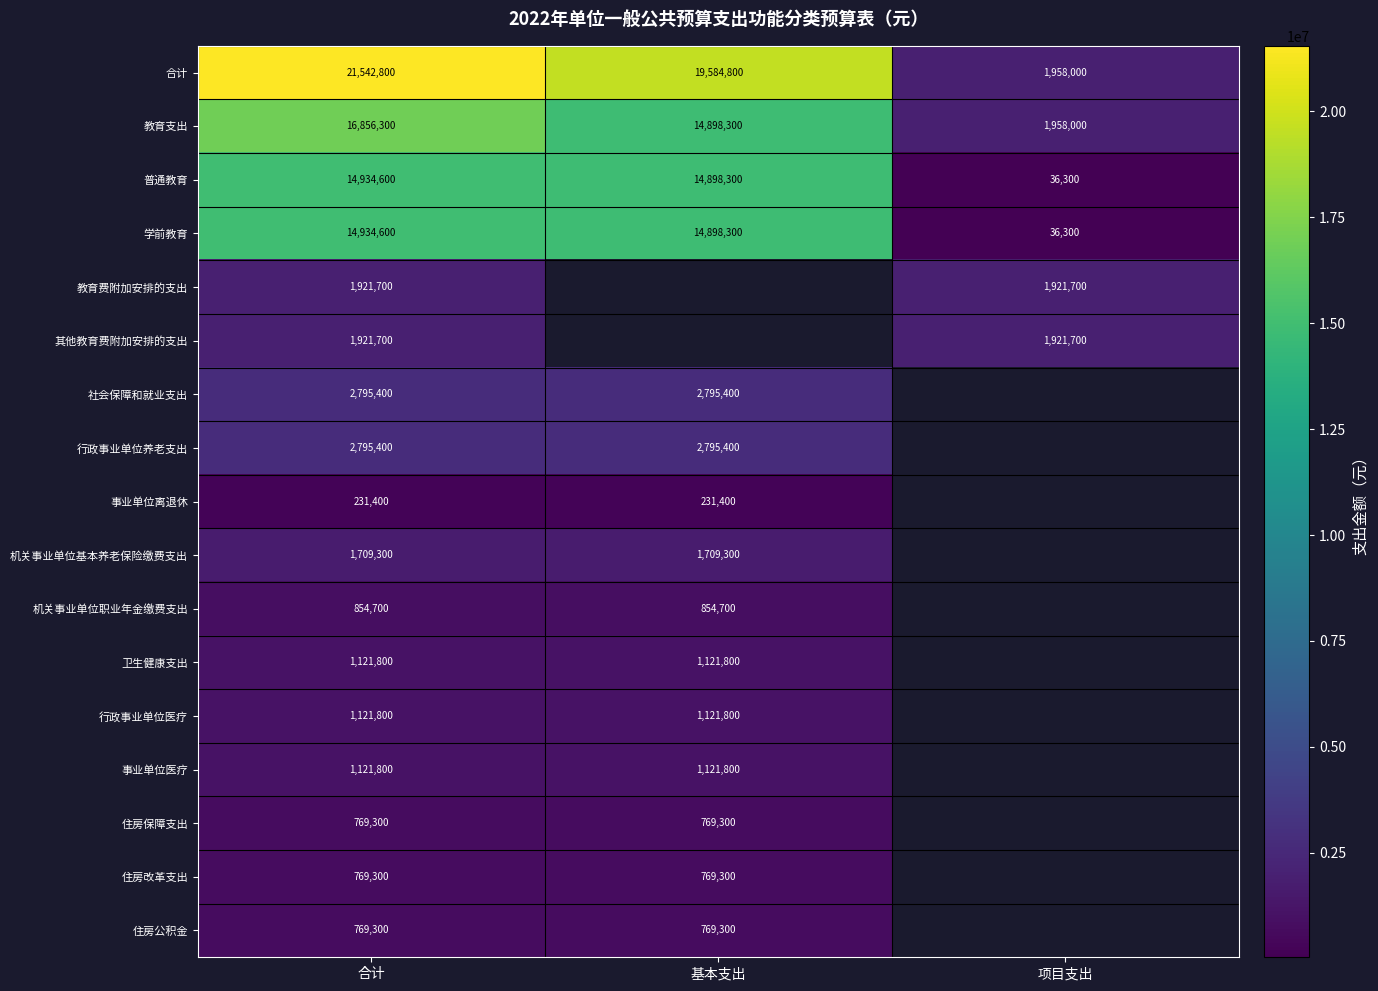

Is the value of 普通教育 at 合计 greater than the value of 卫生健康支出 at 基本支出?

Yes